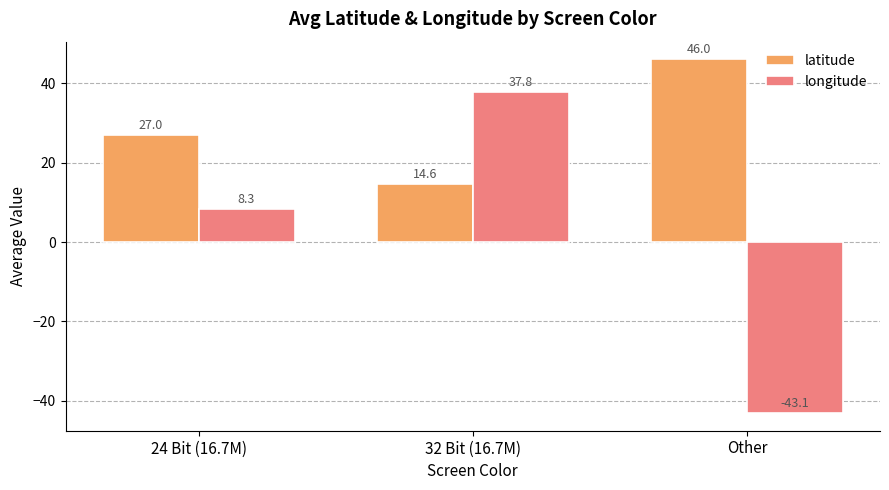

Which series changed the most between 32 Bit (16.7M) and Other?

longitude